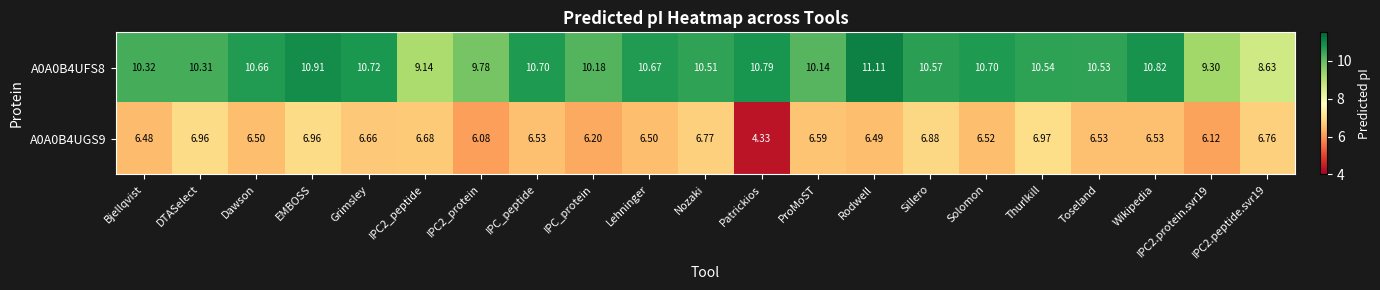

Where does the A0A0B4UGS9 series first go above 6?

Bjellqvist